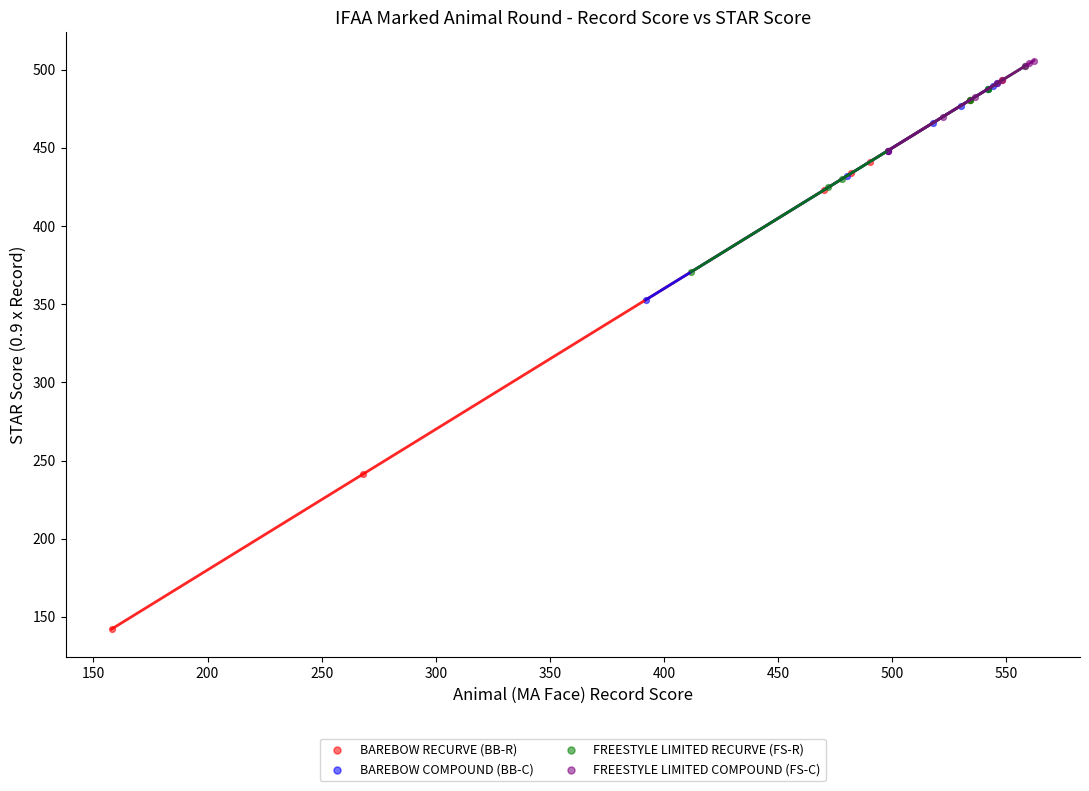

Which series has the widest spread of Y values?

BAREBOW RECURVE (BB-R)